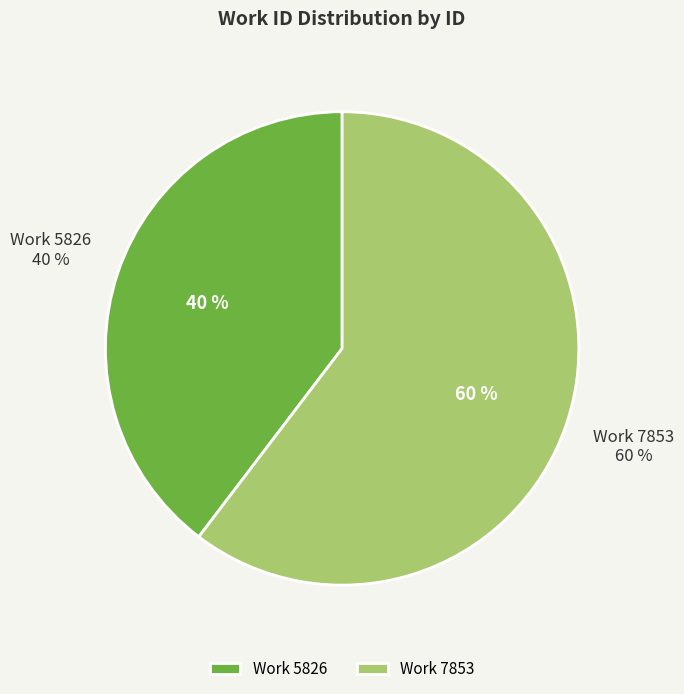

How many slices are in this pie chart?

2